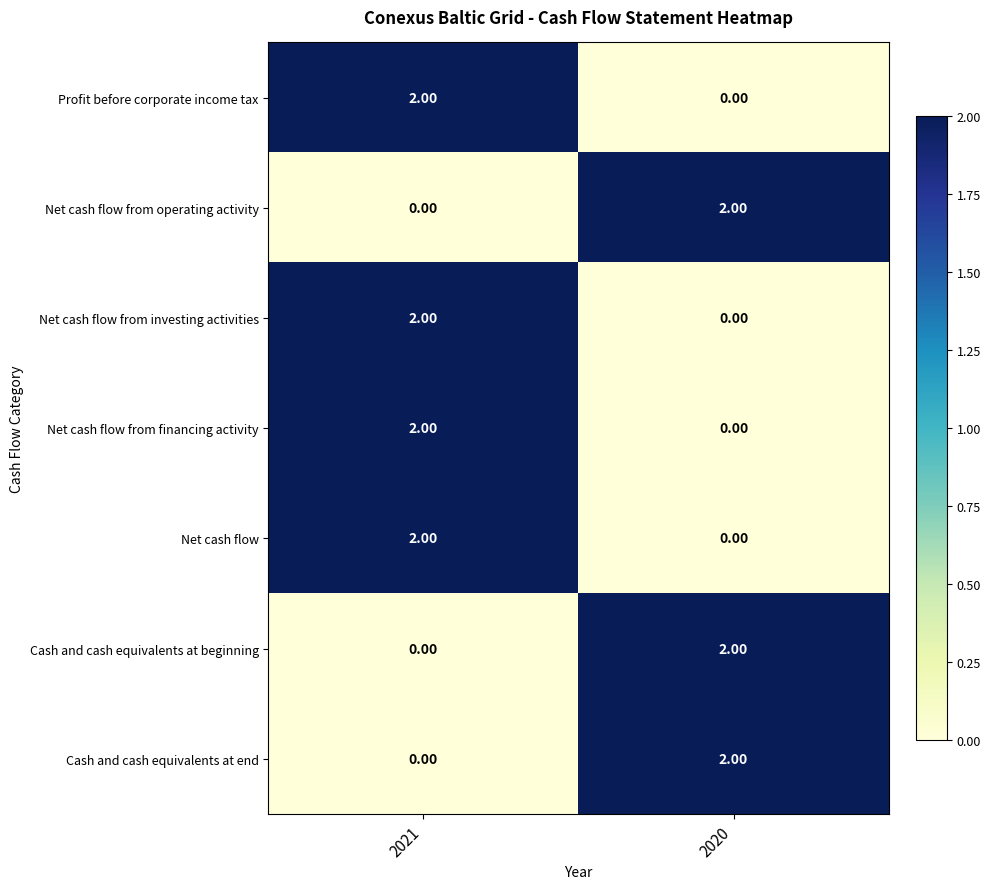

Rank the categories by Net cash flow from operating activity value from highest to lowest.

2020, 2021